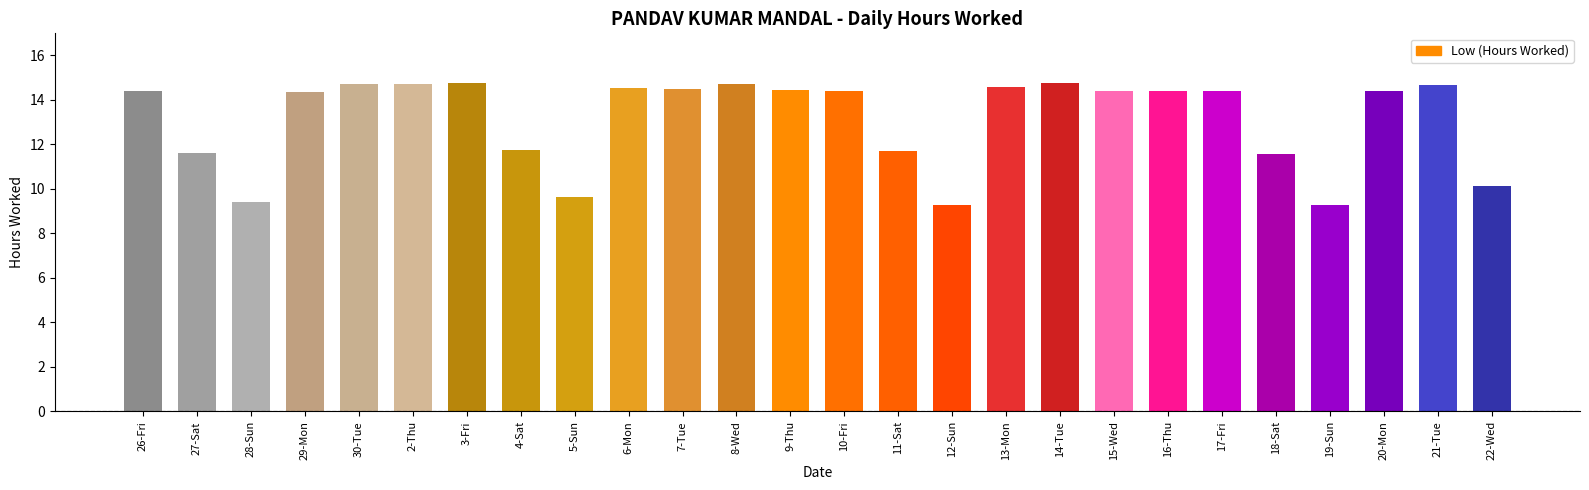

What is the label of the 2nd bar from the right?

21-Tue